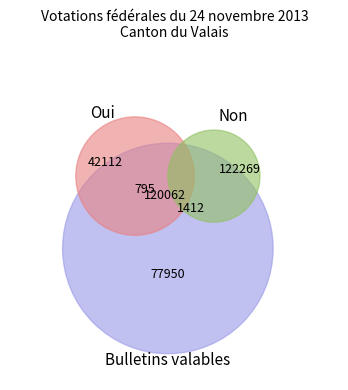

What is the largest slice in the pie chart?

Non